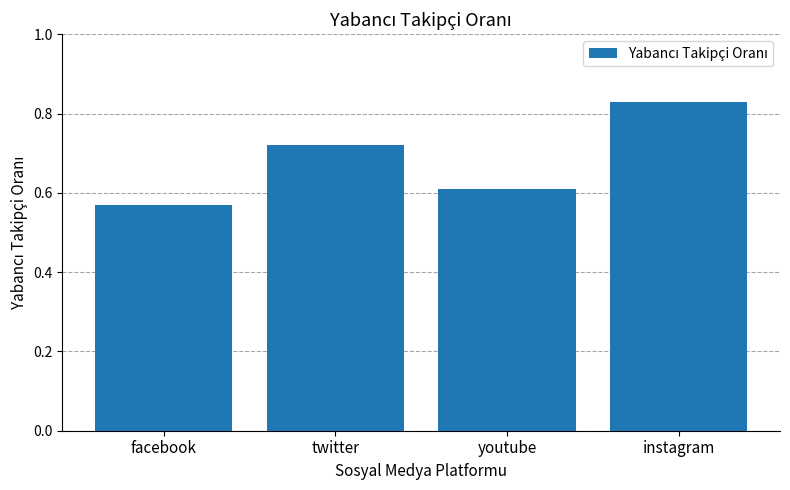

Which has a higher value, instagram or twitter?

instagram